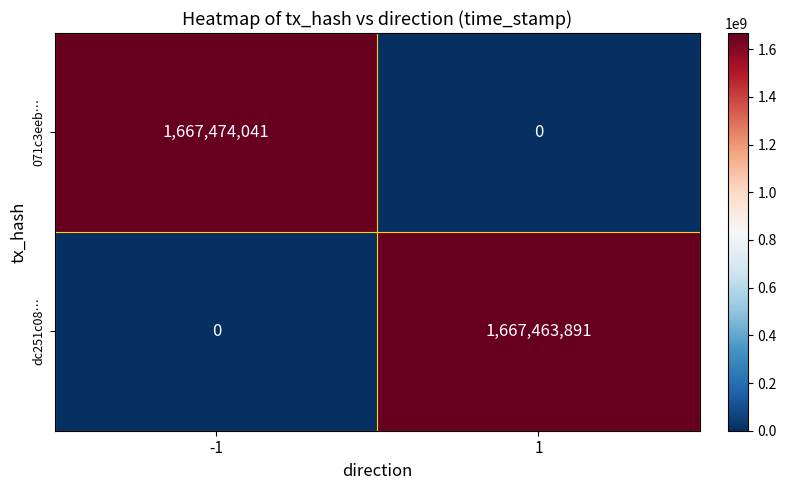

What is the maximum value shown in the chart?

1667474041